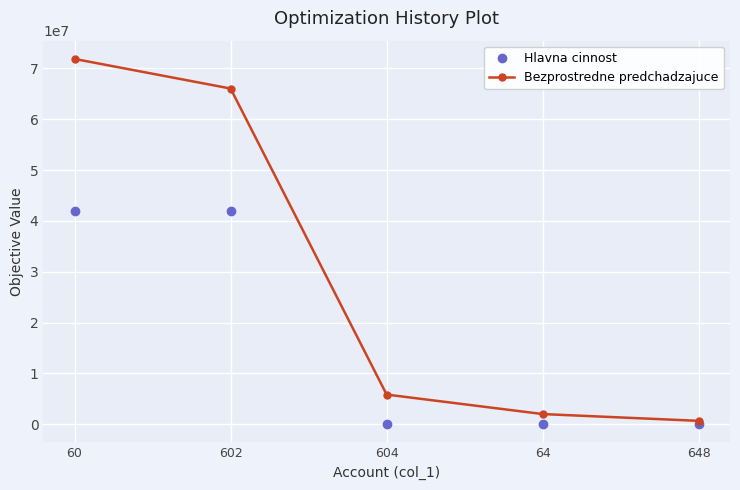

True or false: Bezprostredne predchadzajuce has more than 1 points higher than both neighbors.

False